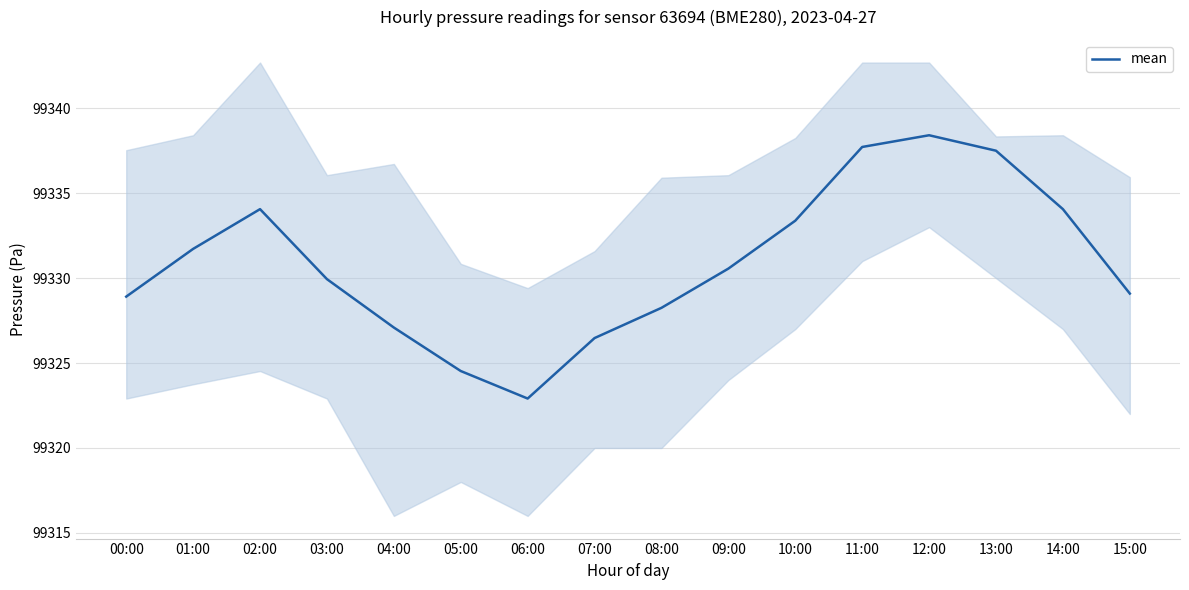

List the labels in order of value, smallest first.

06:00, 05:00, 07:00, 04:00, 08:00, 00:00, 15:00, 03:00, 09:00, 01:00, 10:00, 02:00, 14:00, 13:00, 11:00, 12:00